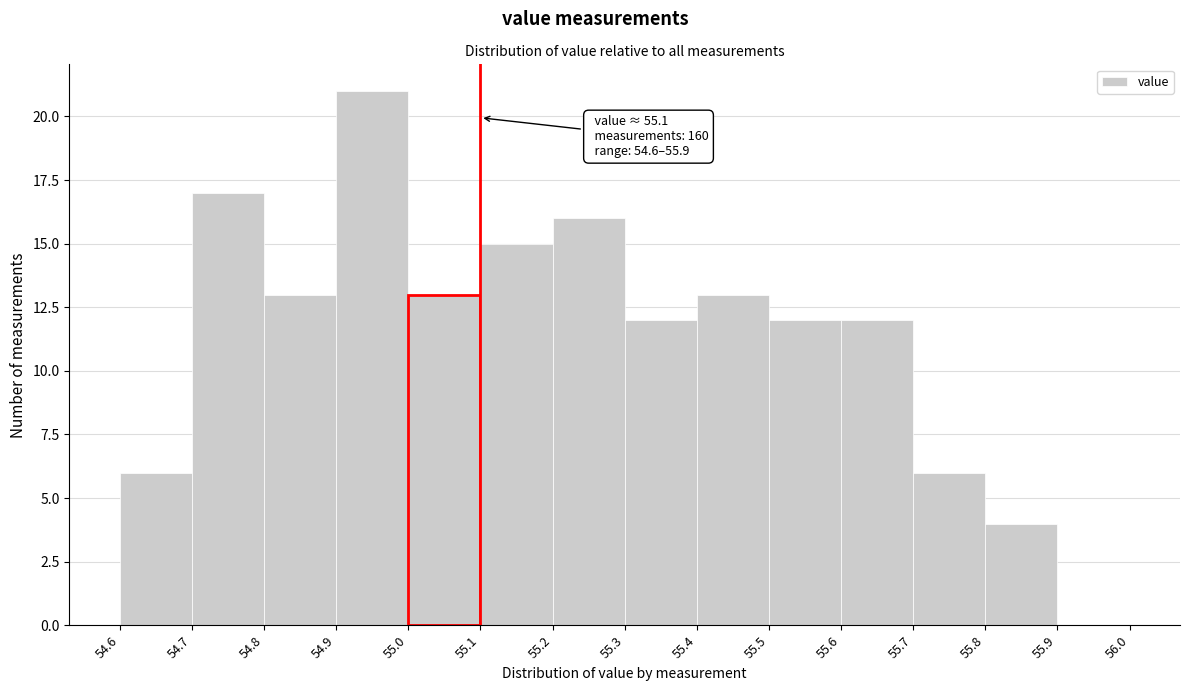

Over which range of the x-axis is the bar tallest?

54.9 to 55.0